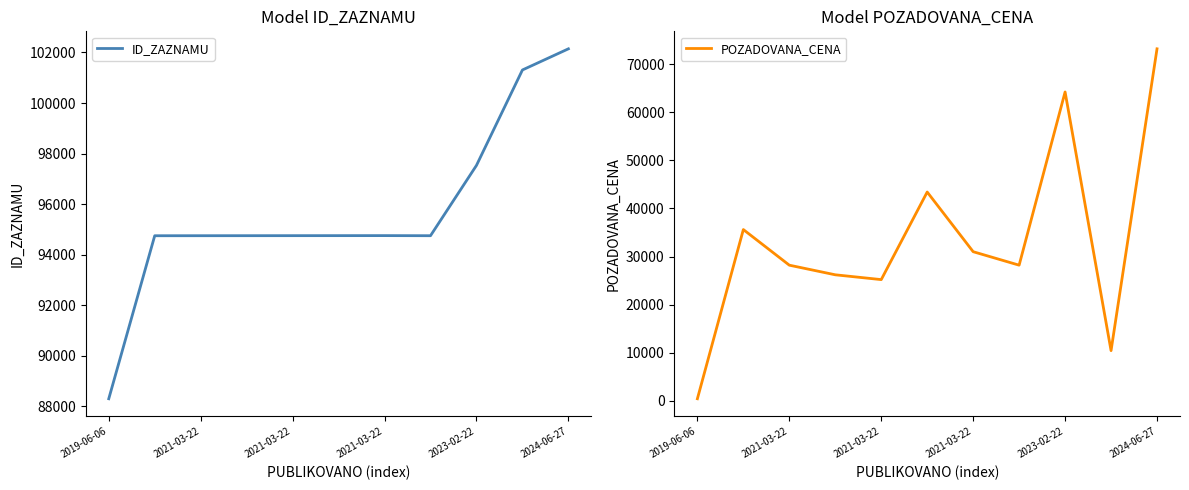

At which label does POZADOVANA_CENA first exceed 28200?

2021-03-22